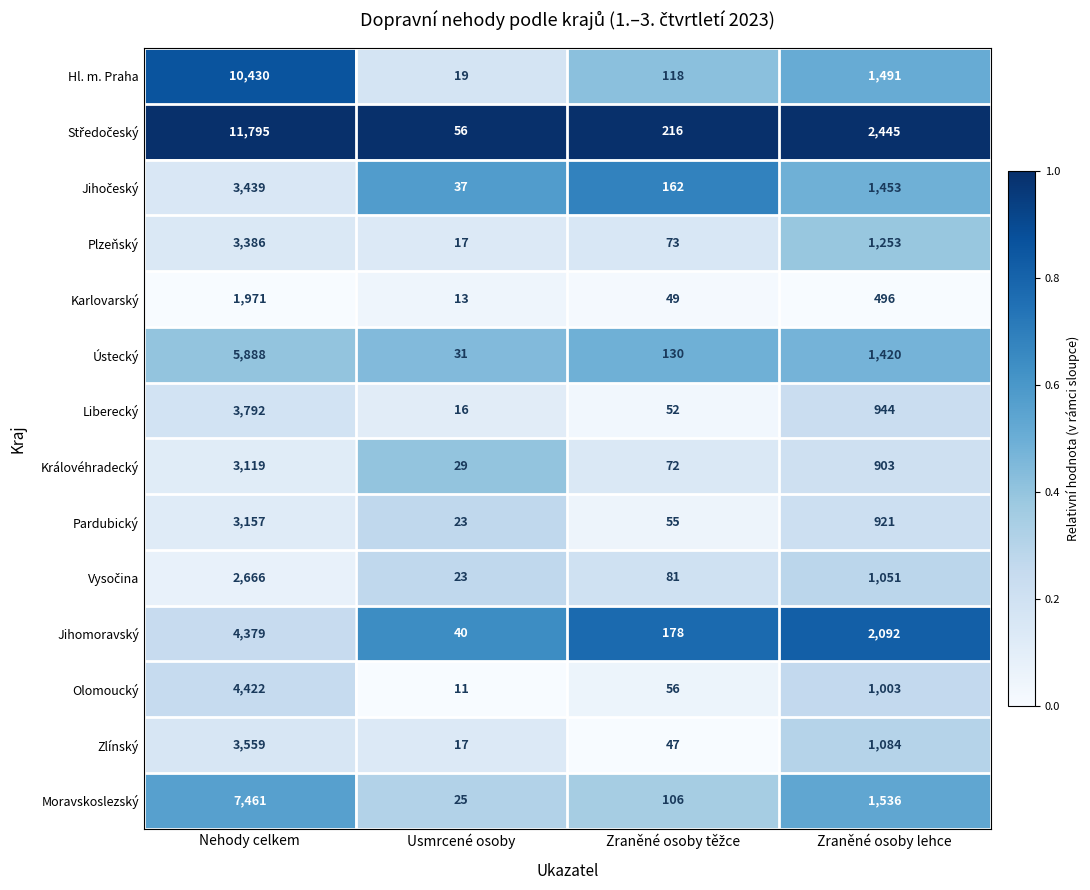

At which label does Olomoucký first exceed 1003?

Nehody celkem